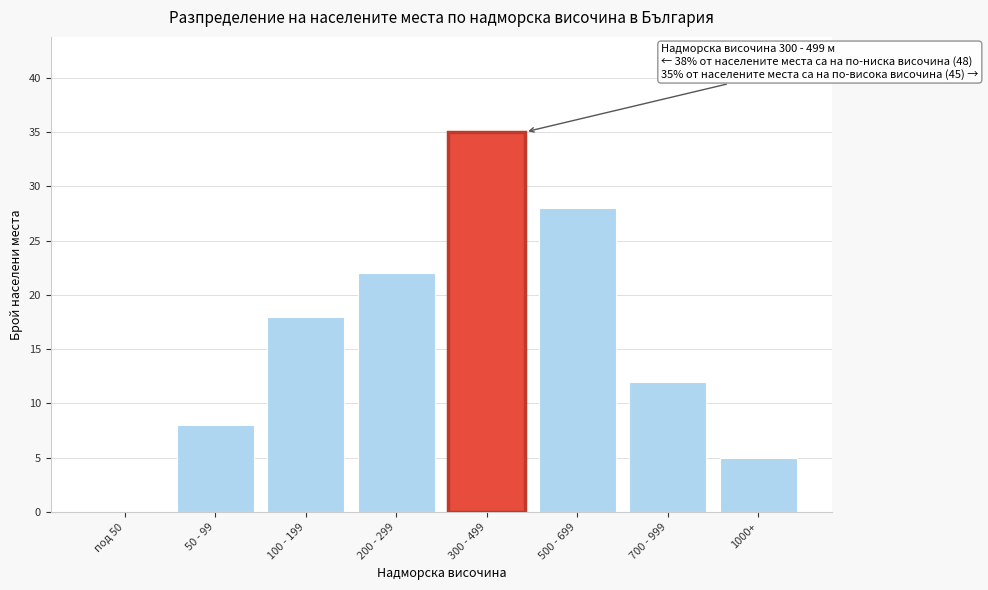

Reading left to right, extract all data points from this chart.

под 50=0	50 - 99=8	100 - 199=18	200 - 299=22	300 - 499=35	500 - 699=28	700 - 999=12	1000+=5